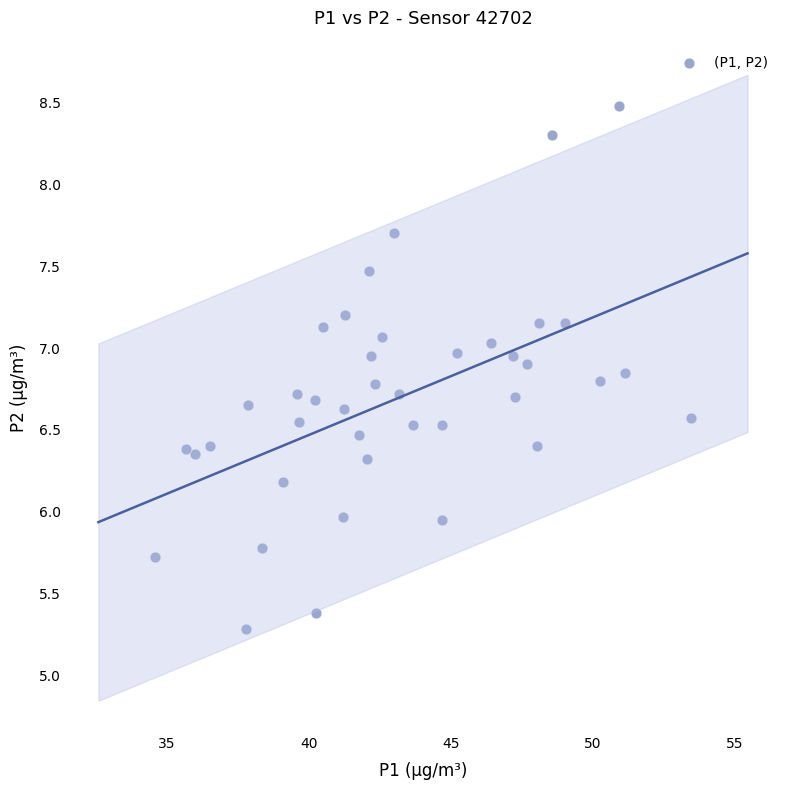

What is the range of Y values (max minus min)?

3.2